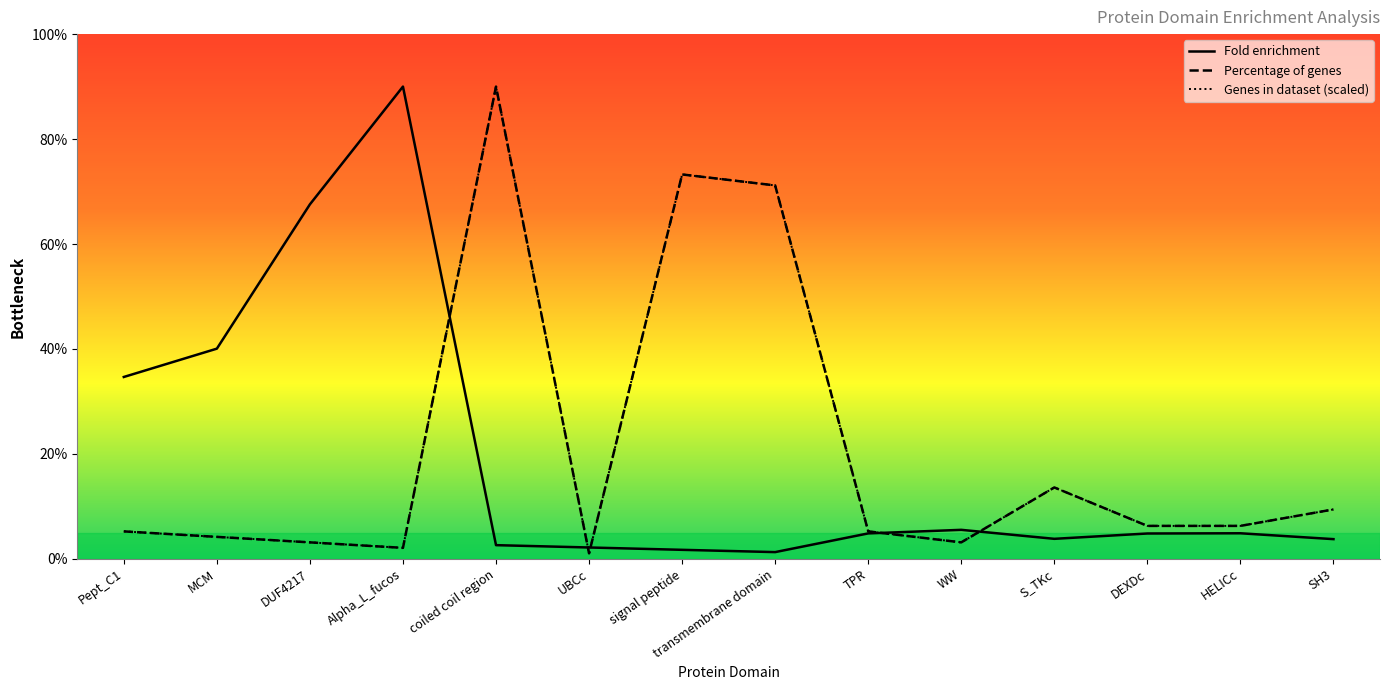

Where do Genes in dataset and Fold enrichment first cross each other?

Alpha_L_fucos and coiled coil region